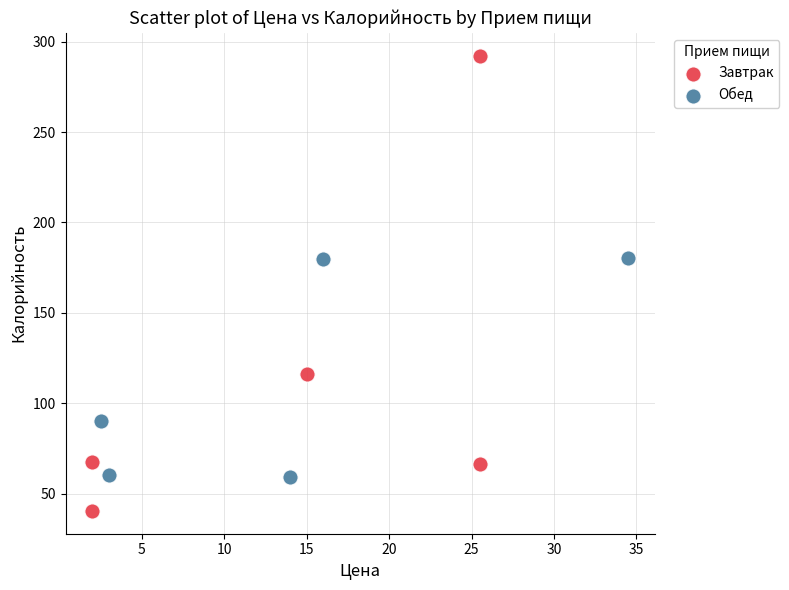

What are all the series names shown in the legend?

Завтрак, Обед